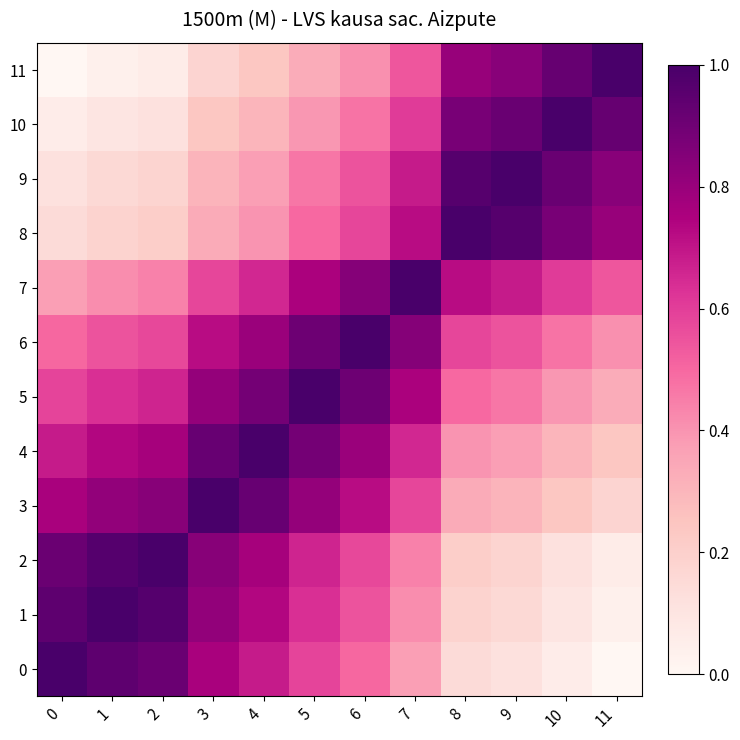

List the series in order of their peak value, lowest first.

0, 1, 2, 3, 4, 5, 6, 7, 8, 9, 10, 11